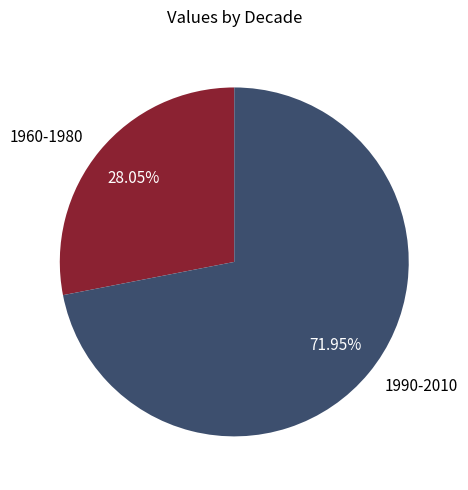

Approximately how many times larger is the value at 1990-2010 compared to 1960-1980?

2.6